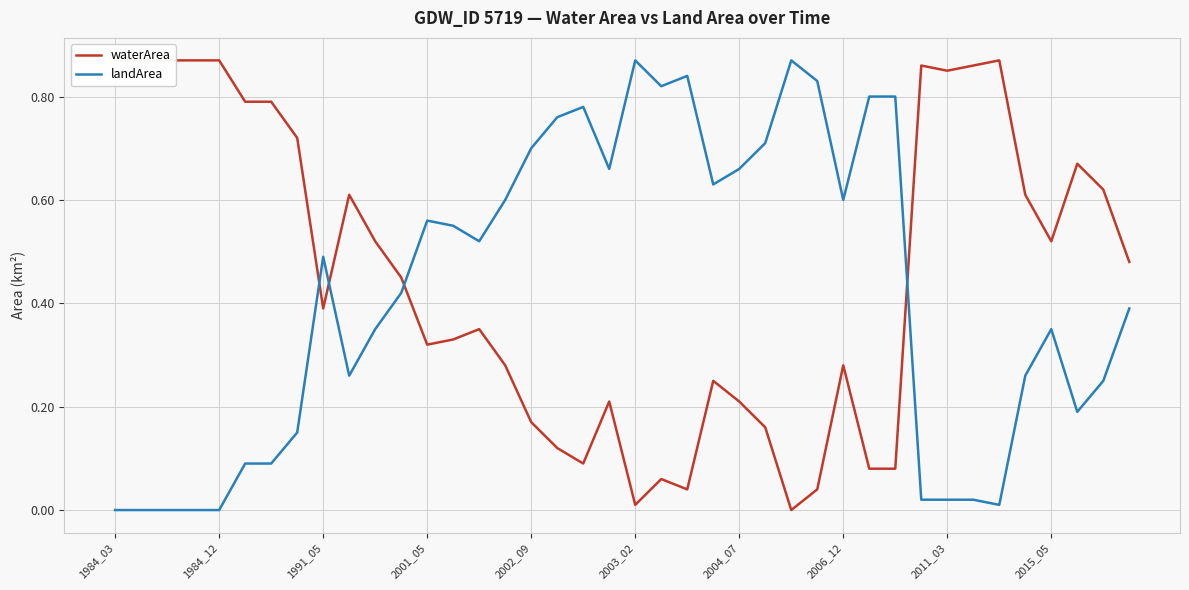

Reading left to right, transcribe all the data shown in this chart.

waterArea: 0.9	0.9	0.9	0.9	0.9	0.8	0.8	0.7	0.4	0.6	0.5	0.5	0.3	0.3	0.3	0.3	0.2	0.1	0.1	0.2	0.0	0.1	0.0	0.2	0.2	0.2	0.0	0.0	0.3	0.1	0.1	0.9	0.8	0.9	0.9	0.6	0.5	0.7	0.6	0.5
landArea: 0.0	0.0	0.0	0.0	0.0	0.1	0.1	0.1	0.5	0.3	0.3	0.4	0.6	0.6	0.5	0.6	0.7	0.8	0.8	0.7	0.9	0.8	0.8	0.6	0.7	0.7	0.9	0.8	0.6	0.8	0.8	0.0	0.0	0.0	0.0	0.3	0.3	0.2	0.2	0.4